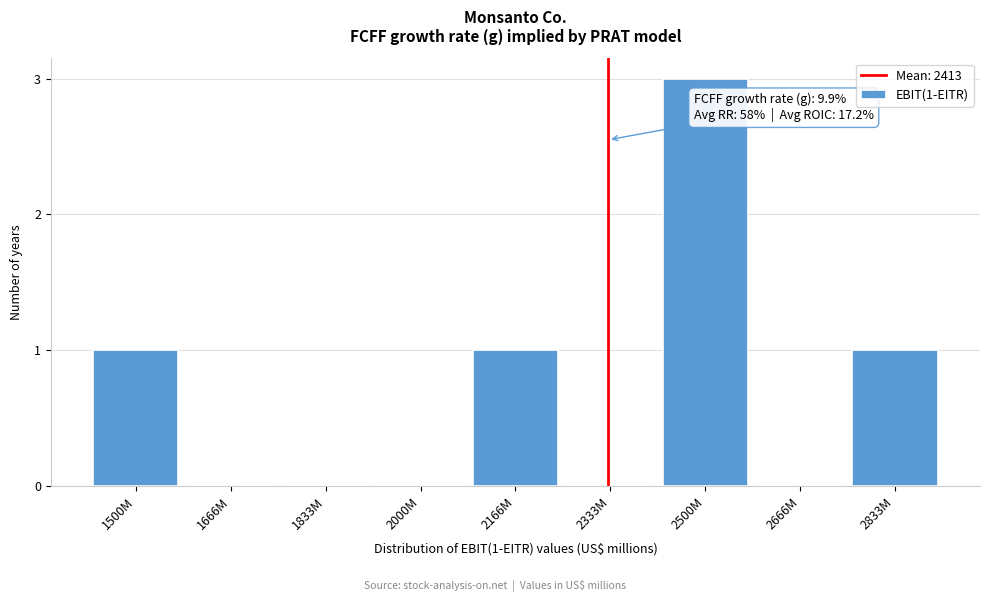

Reading left to right, list all the values displayed in this chart.

1500M=1	1666M=0	1833M=0	2000M=0	2166M=1	2333M=0	2500M=3	2666M=0	2833M=1